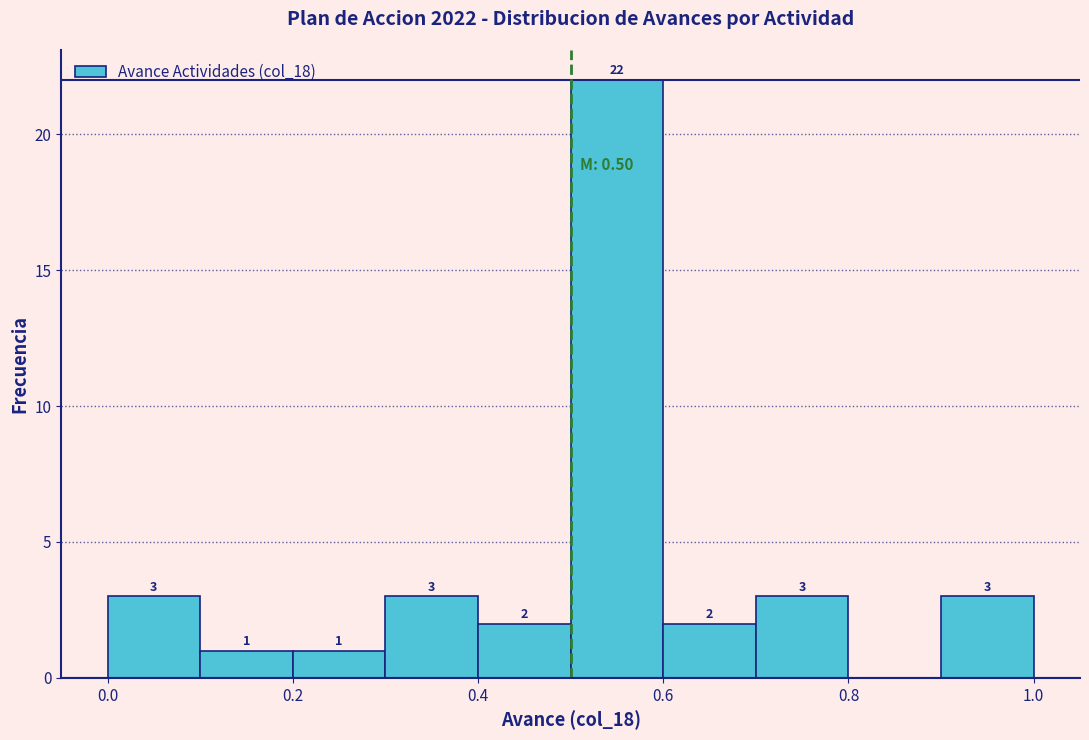

Which range on the x-axis has the tallest bar?

0.5 to 0.6